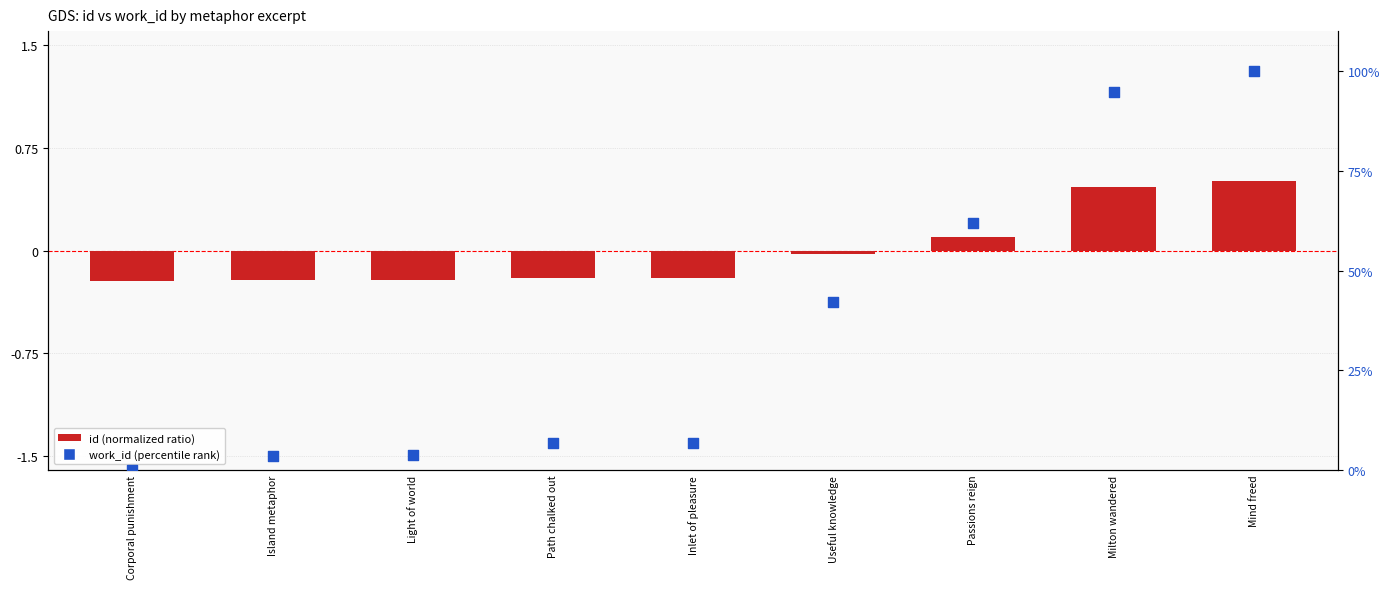

Which series contains the highest Y value?

work_id (percentile)